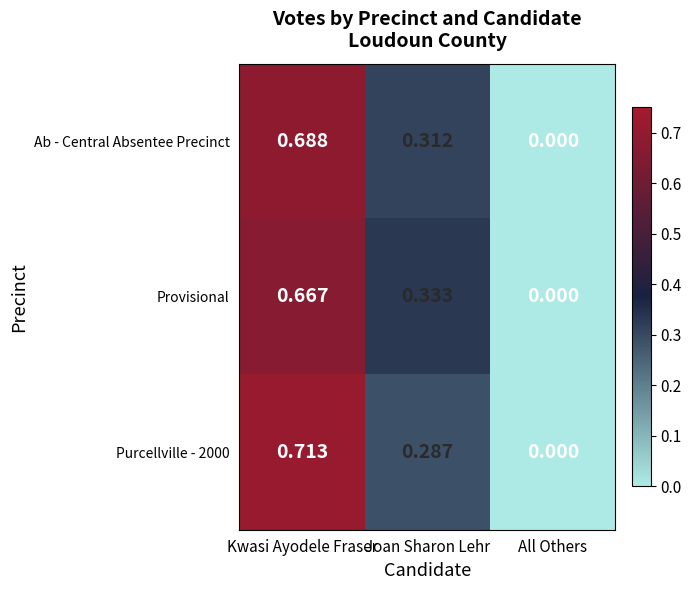

Is the value of Ab - Central Absentee Precinct at Kwasi Ayodele Fraser greater than the value of Provisional at All Others?

Yes